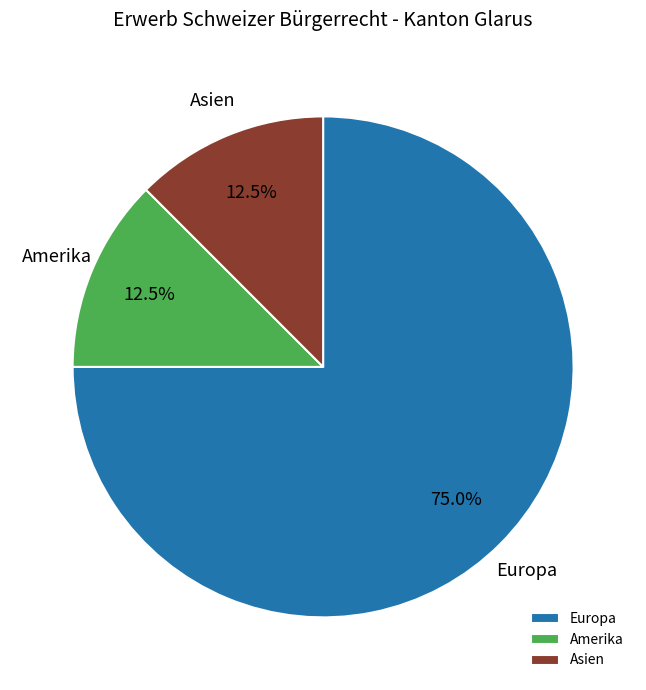

What is the majority slice?

Europa